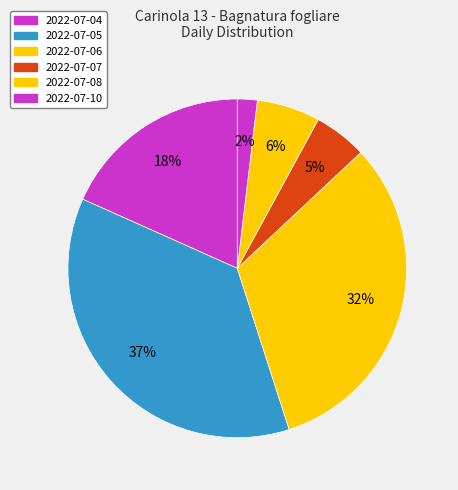

What is the largest slice in the pie chart?

2022-07-05